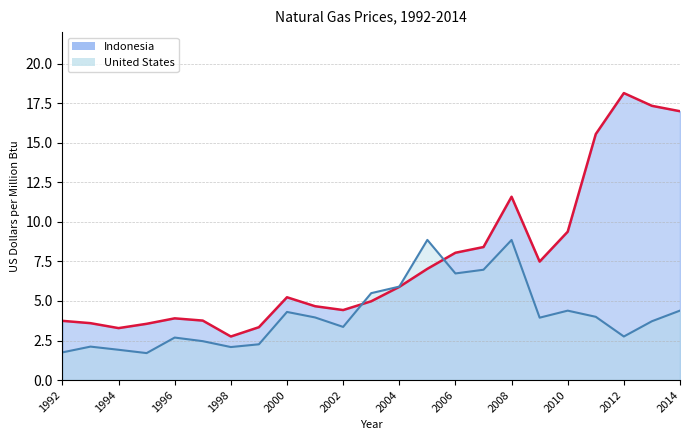

Which has a higher value, 2010 or 1999?

2010